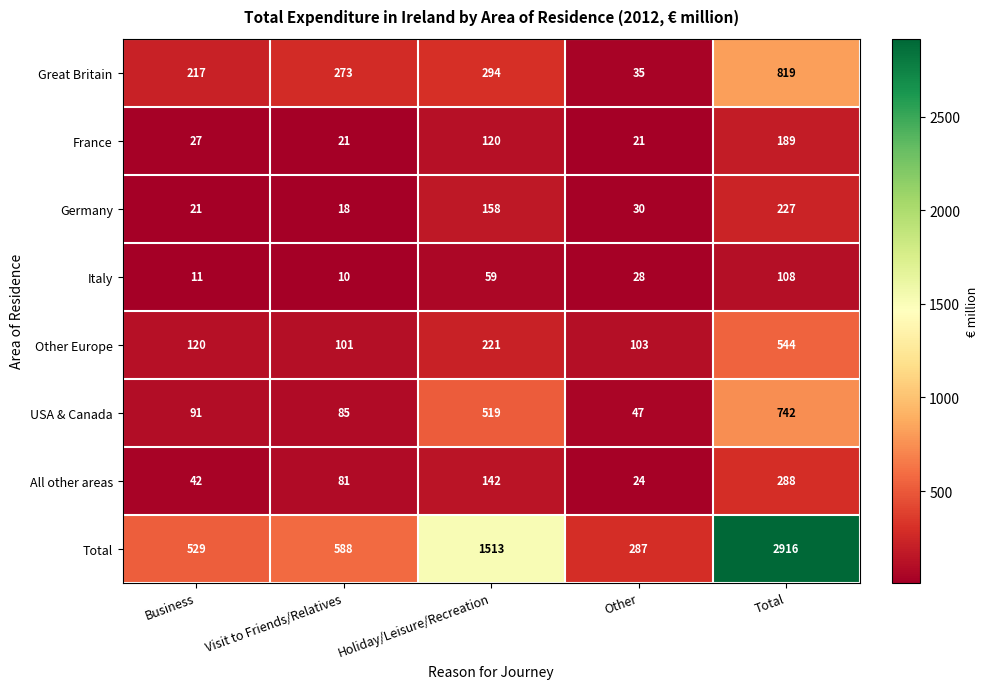

At which label is Other Europe closest to 322?

Holiday/Leisure/Recreation